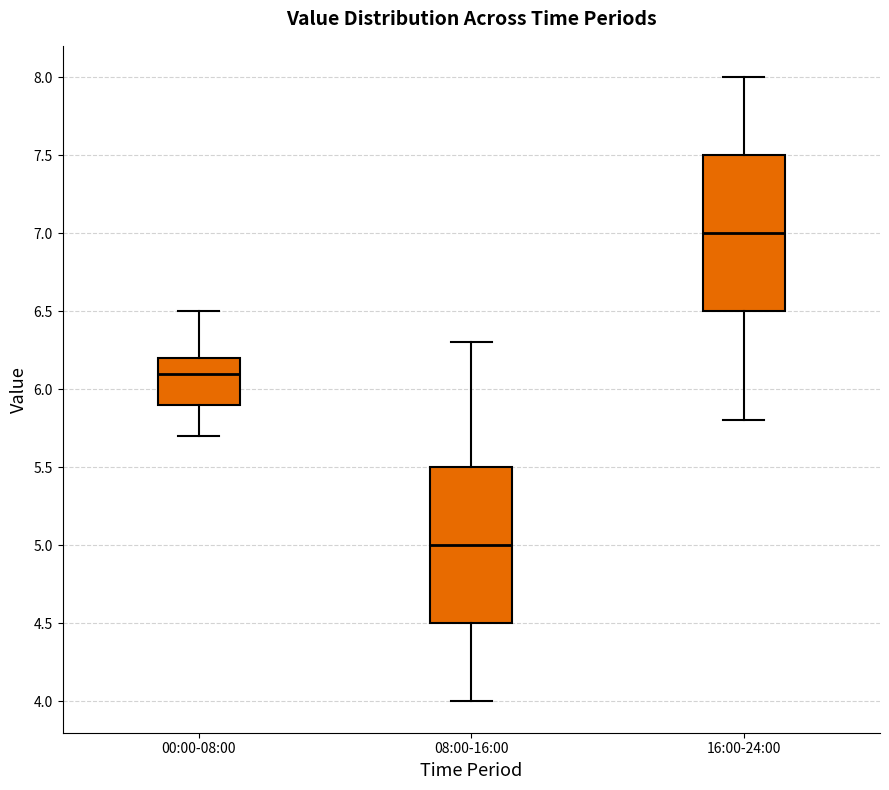

Where does the lower whisker of the box for 16:00-24:00 end on the y-axis? The values are not printed on the chart, so give them approximately, as read against the axis.

5.8